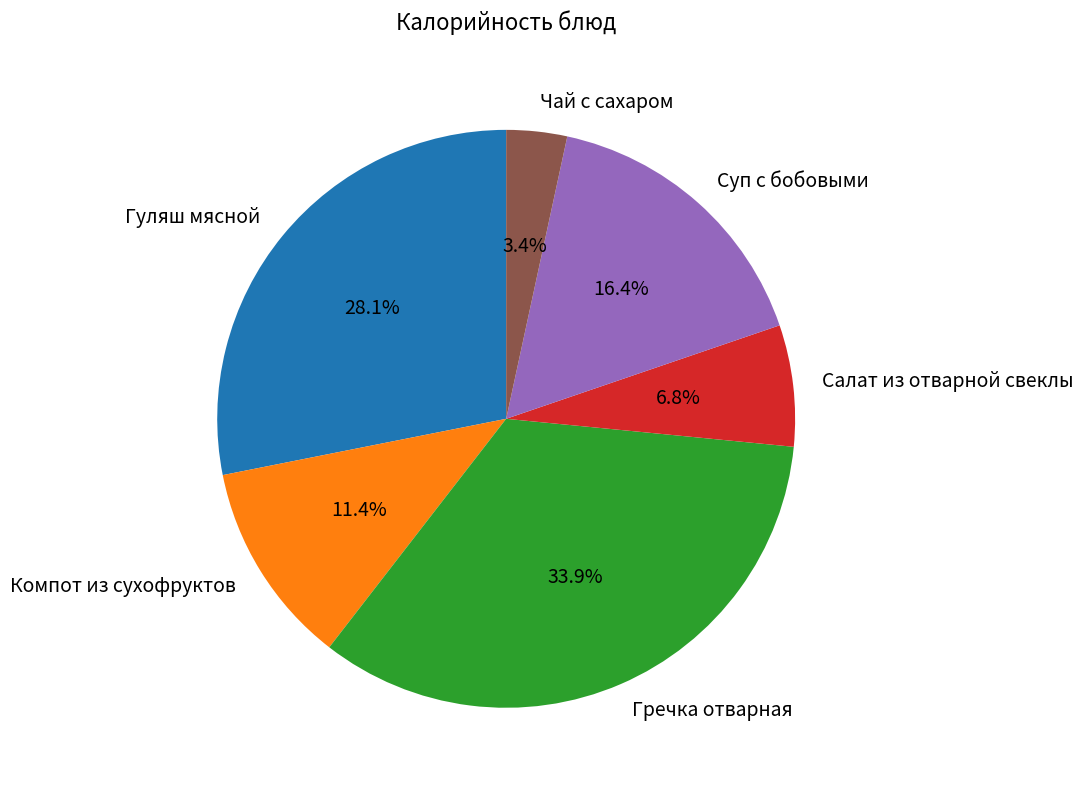

Which category has the smallest portion of the pie?

Чай с сахаром